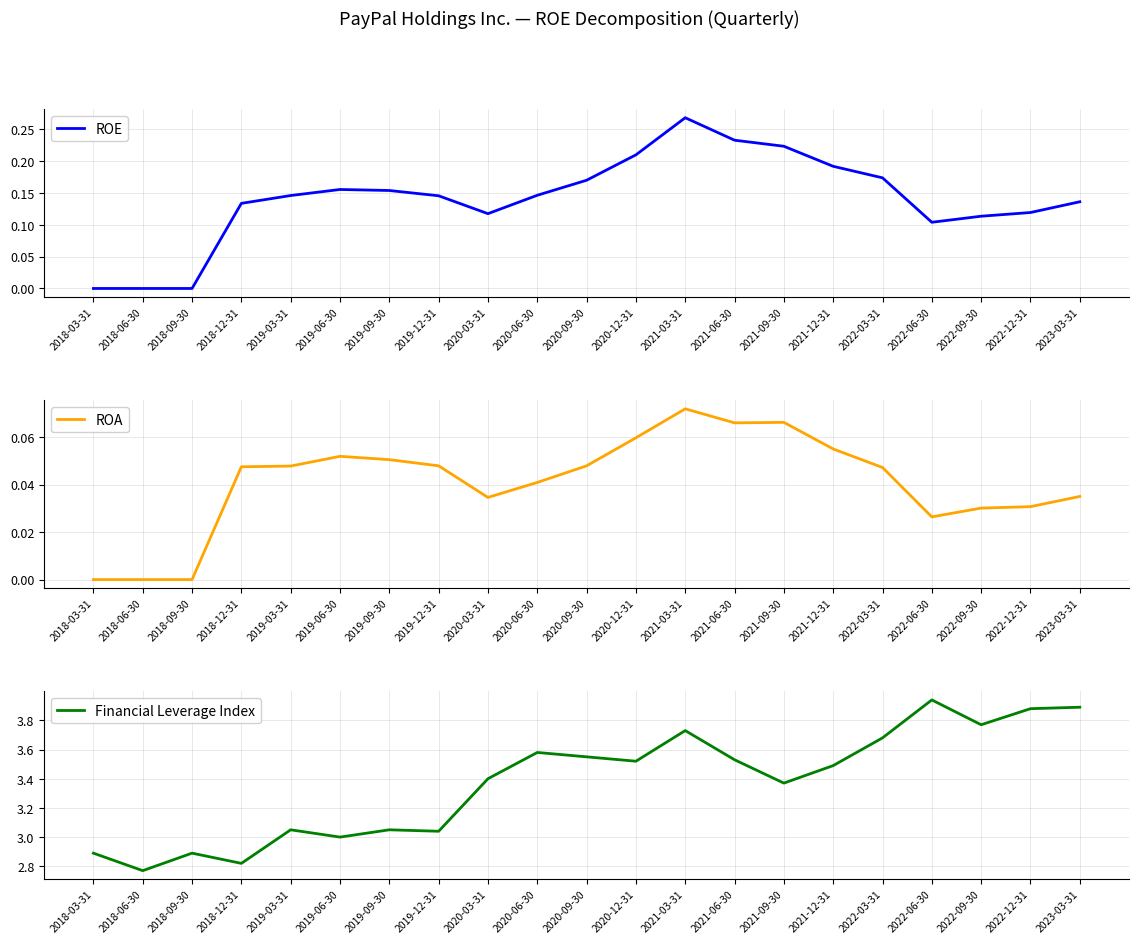

Reading left to right, transcribe all the data shown in this chart.

ROE: 2018-03-31=0.0	2018-06-30=0.0	2018-09-30=0.0	2018-12-31=0.1	2019-03-31=0.1	2019-06-30=0.2	2019-09-30=0.2	2019-12-31=0.1	2020-03-31=0.1	2020-06-30=0.1	2020-09-30=0.2	2020-12-31=0.2	2021-03-31=0.3	2021-06-30=0.2	2021-09-30=0.2	2021-12-31=0.2	2022-03-31=0.2	2022-06-30=0.1	2022-09-30=0.1	2022-12-31=0.1	2023-03-31=0.1
ROA: 2018-03-31=0.0	2018-06-30=0.0	2018-09-30=0.0	2018-12-31=0.0	2019-03-31=0.0	2019-06-30=0.1	2019-09-30=0.1	2019-12-31=0.0	2020-03-31=0.0	2020-06-30=0.0	2020-09-30=0.0	2020-12-31=0.1	2021-03-31=0.1	2021-06-30=0.1	2021-09-30=0.1	2021-12-31=0.1	2022-03-31=0.0	2022-06-30=0.0	2022-09-30=0.0	2022-12-31=0.0	2023-03-31=0.0
Financial Leverage Index: 2018-03-31=2.9	2018-06-30=2.8	2018-09-30=2.9	2018-12-31=2.8	2019-03-31=3.0	2019-06-30=3.0	2019-09-30=3.0	2019-12-31=3.0	2020-03-31=3.4	2020-06-30=3.6	2020-09-30=3.5	2020-12-31=3.5	2021-03-31=3.7	2021-06-30=3.5	2021-09-30=3.4	2021-12-31=3.5	2022-03-31=3.7	2022-06-30=3.9	2022-09-30=3.8	2022-12-31=3.9	2023-03-31=3.9